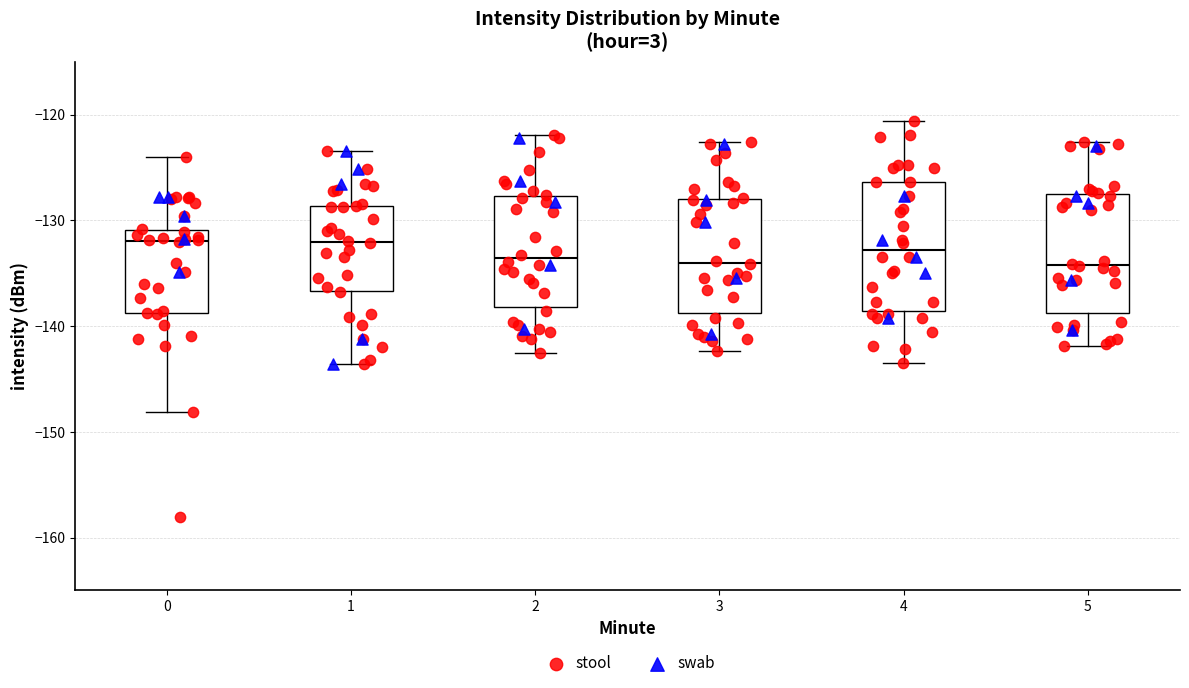

Where does the lower whisker of the box at x = 2 end on the y-axis? The values are not printed on the chart, so give them approximately, as read against the axis.

-143